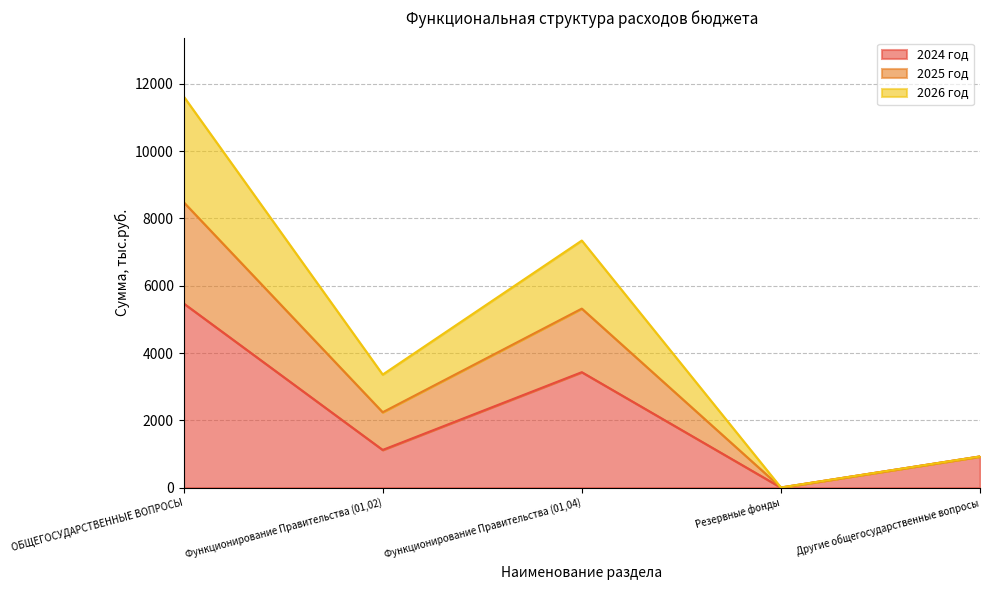

The value of 2024 год at Функционирование Правительства (01,02) is 1964.6. True or false?

False